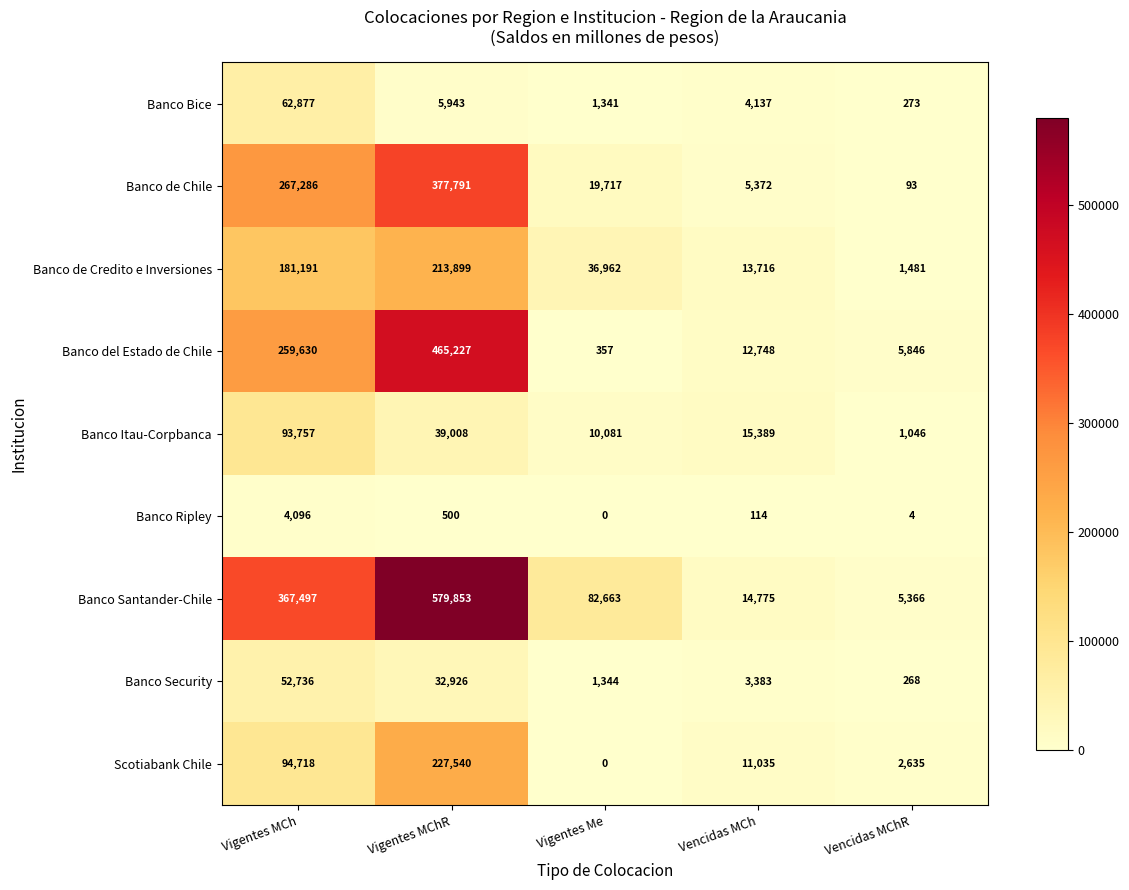

What is the difference between the highest and lowest values at Vigentes MChR?

579353